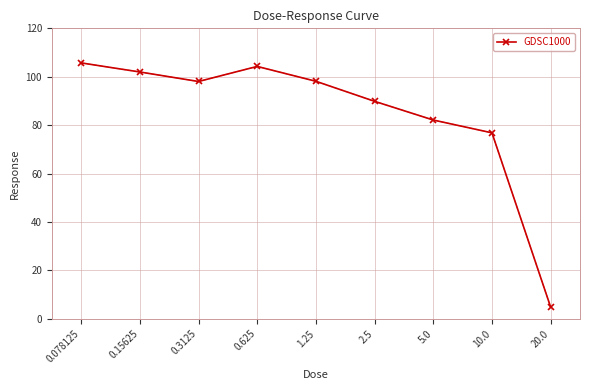

Which has a higher value, 10.0 or 0.3125?

0.3125